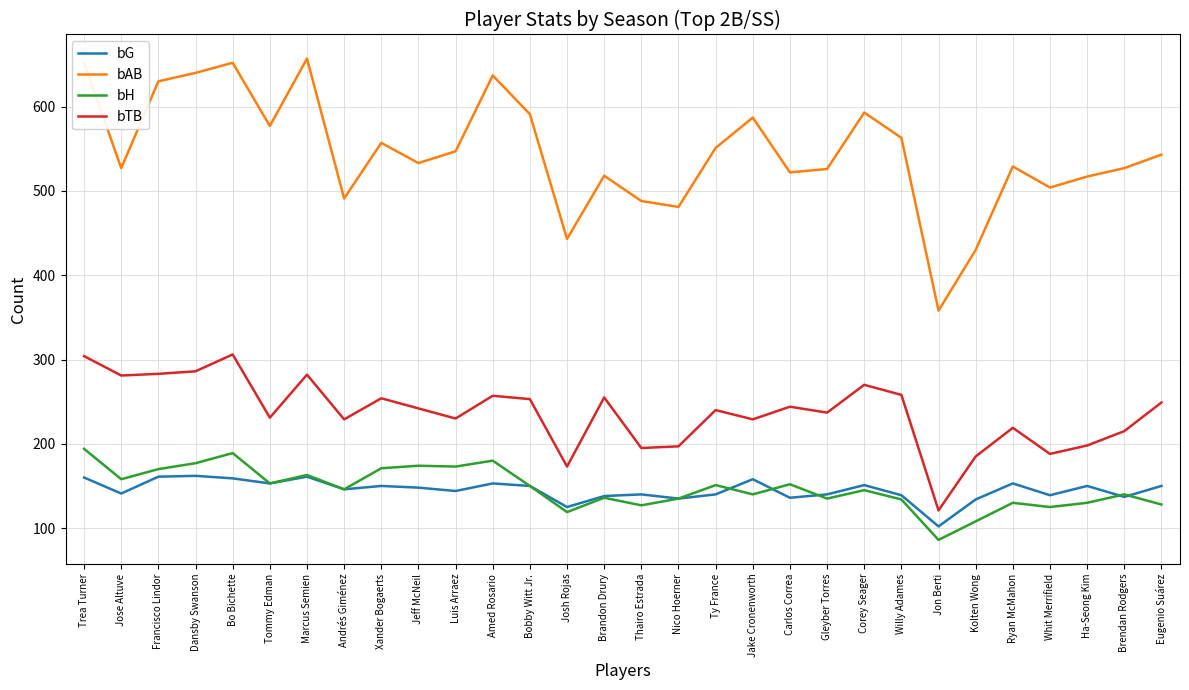

Is the value of bG at Amed Rosario greater than the value of bAB at Corey Seager?

No